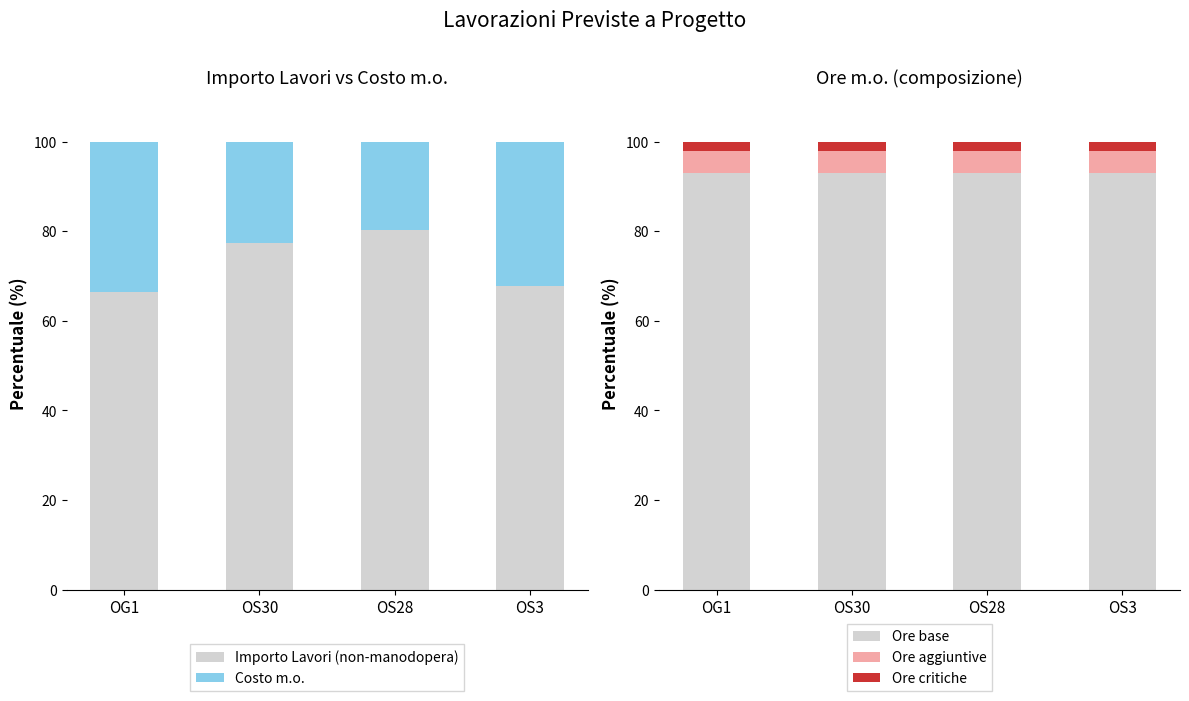

At which category is the sum across all series the highest?

OG1